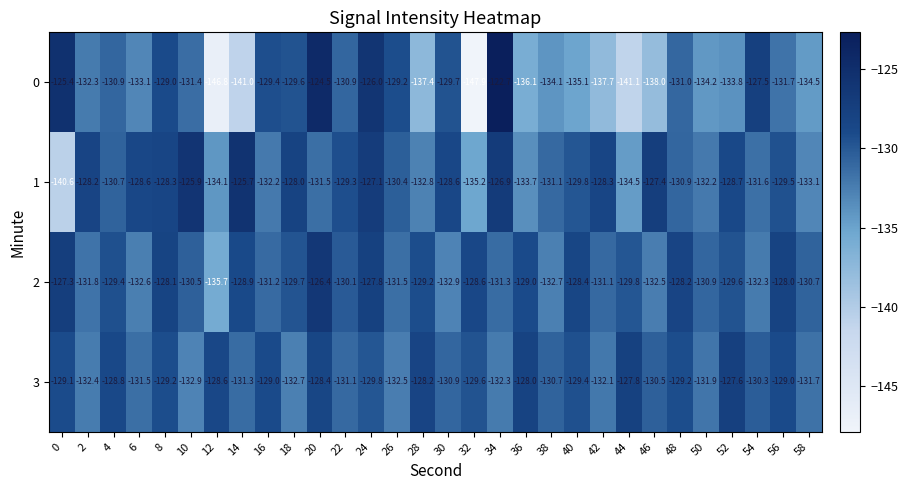

Is the value of 3 at 12 greater than the value of 1 at 34?

No